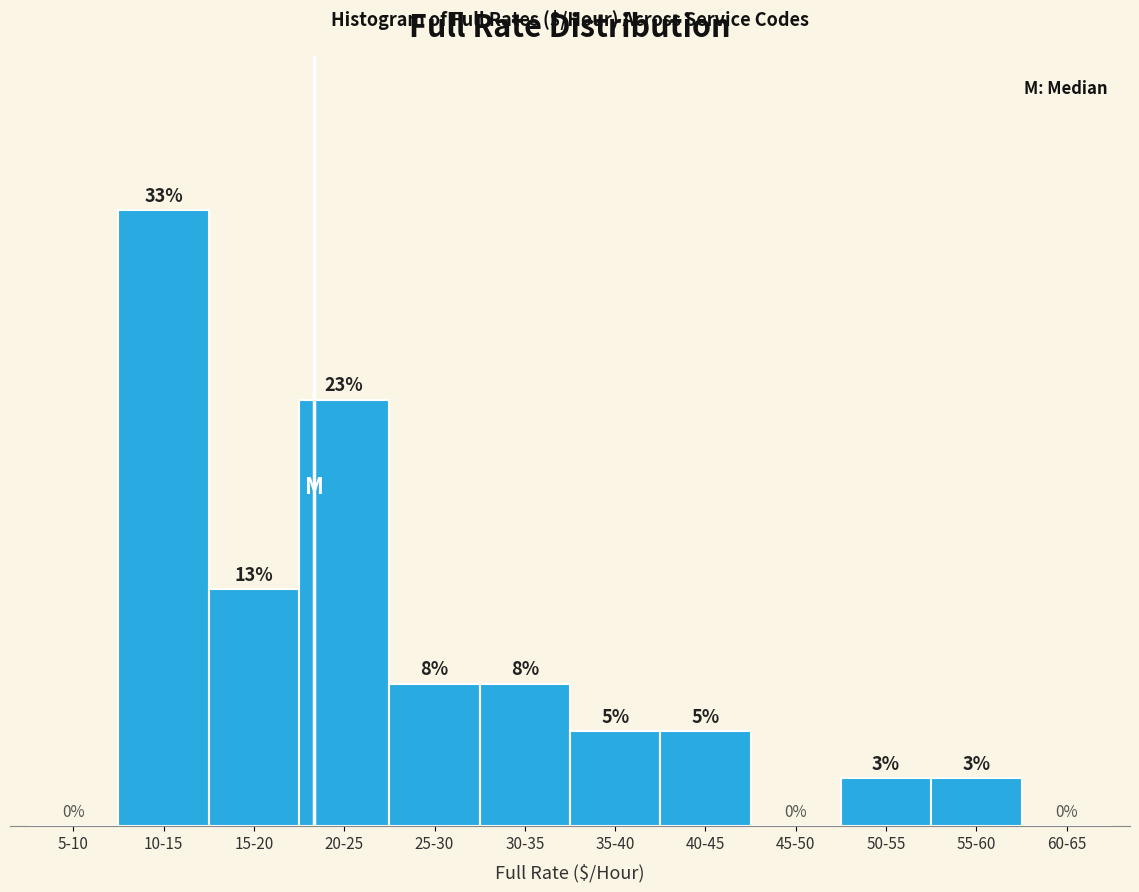

Which has a higher value, 40-45 or 25-30?

25-30